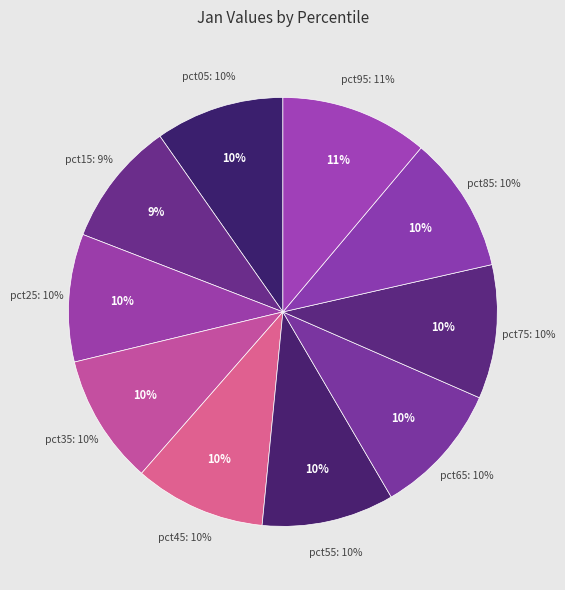

Which has a higher value, pct95 or pct55?

pct95